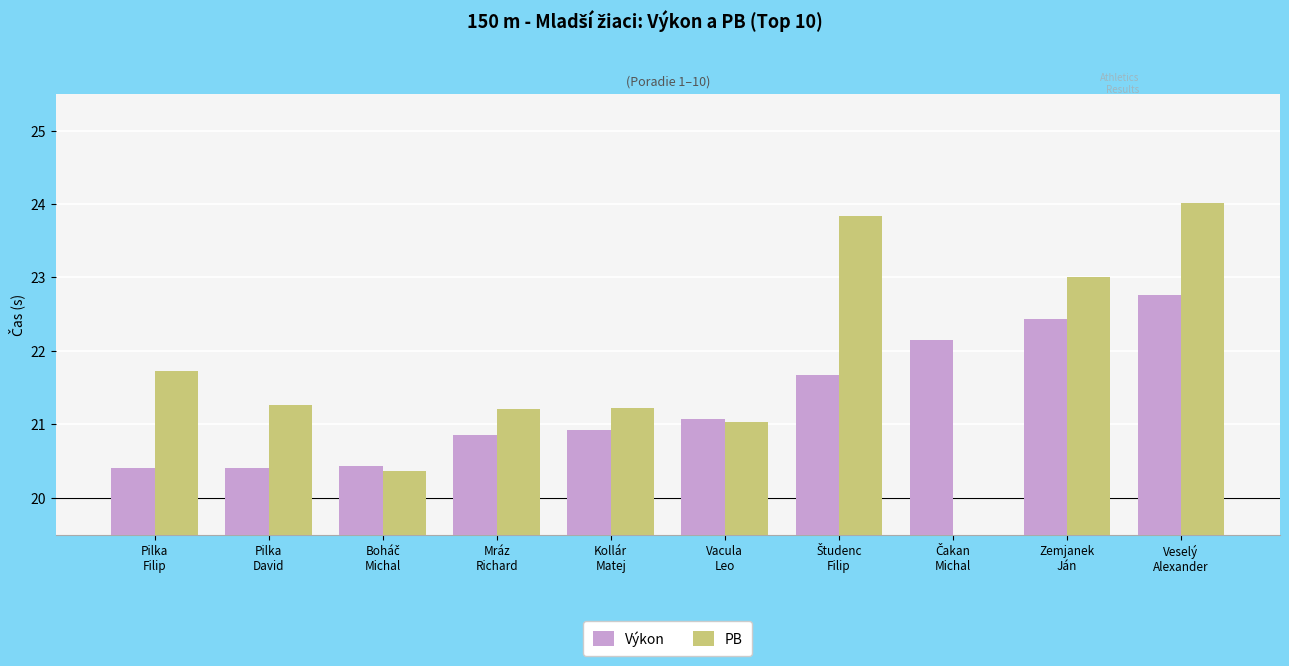

What is the label of the 7th bar from the right?

Mráz
Richard